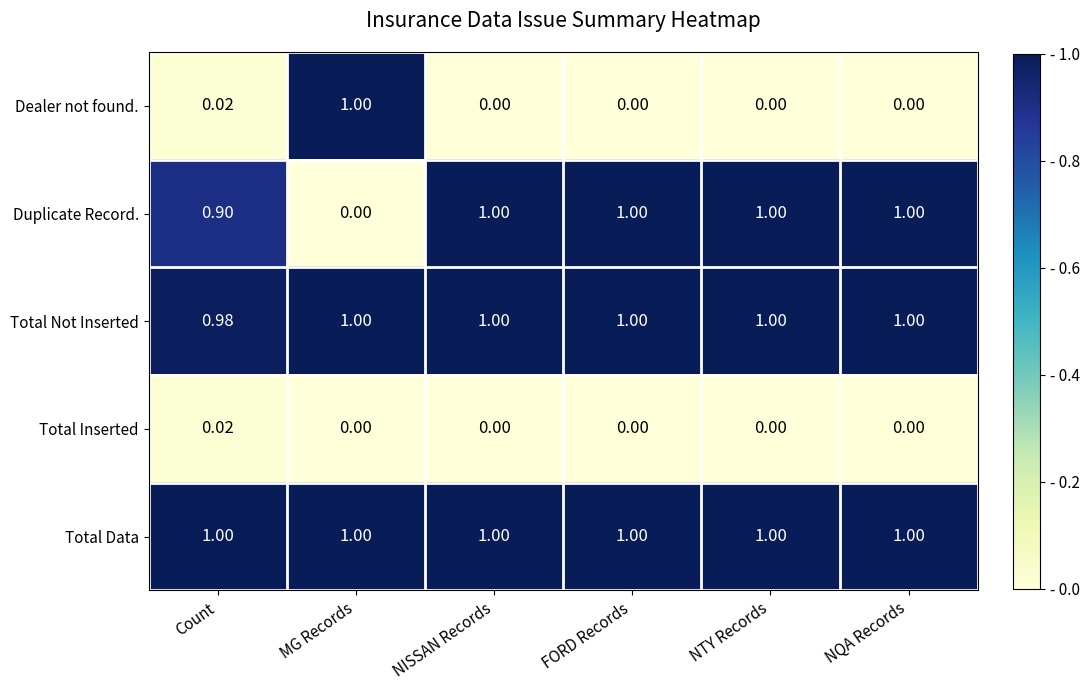

How many data points does each series have?

6